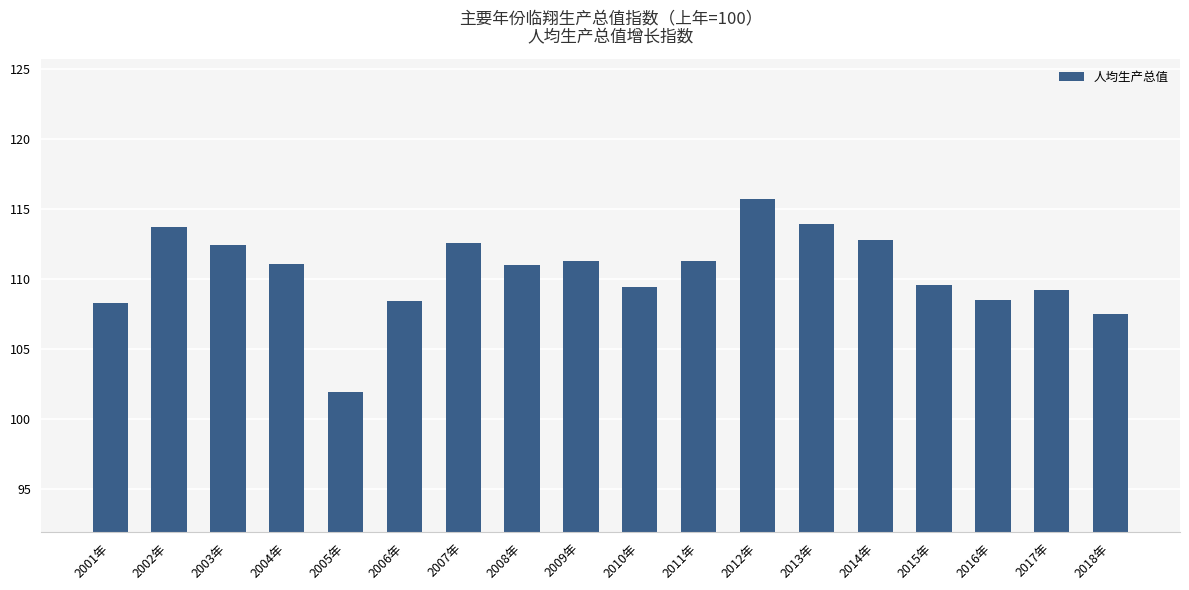

What is the value of the 7th bar from the left?

112.6